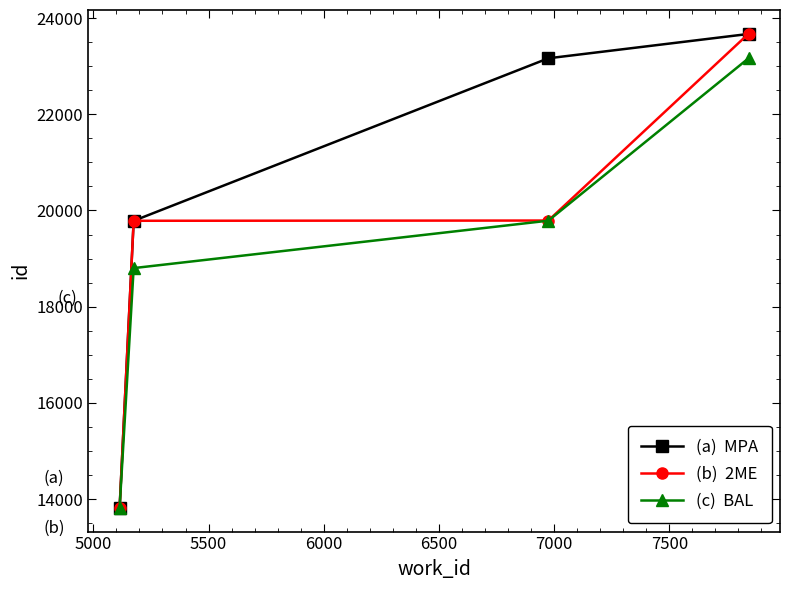

Does the chart have visible grid lines?

No